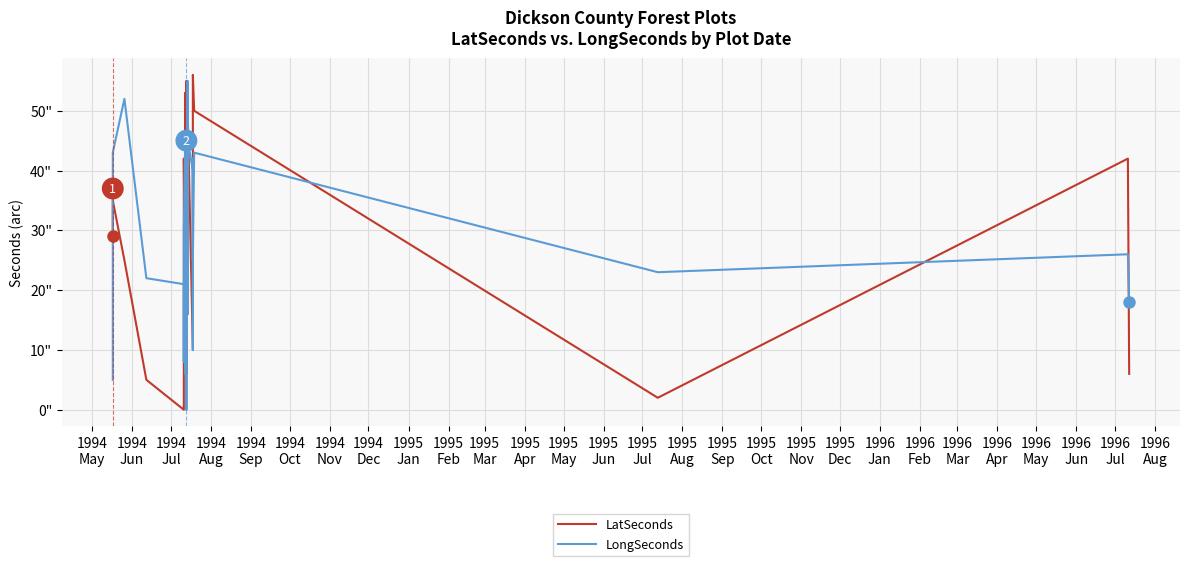

How many data points does each series have?

29